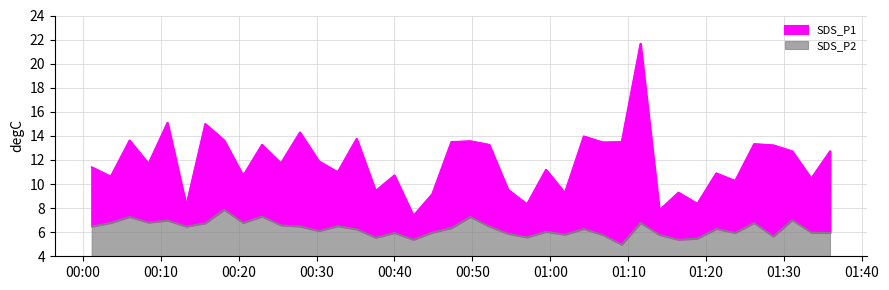

True or false: SDS_P1 and SDS_P2 cross at least once.

False